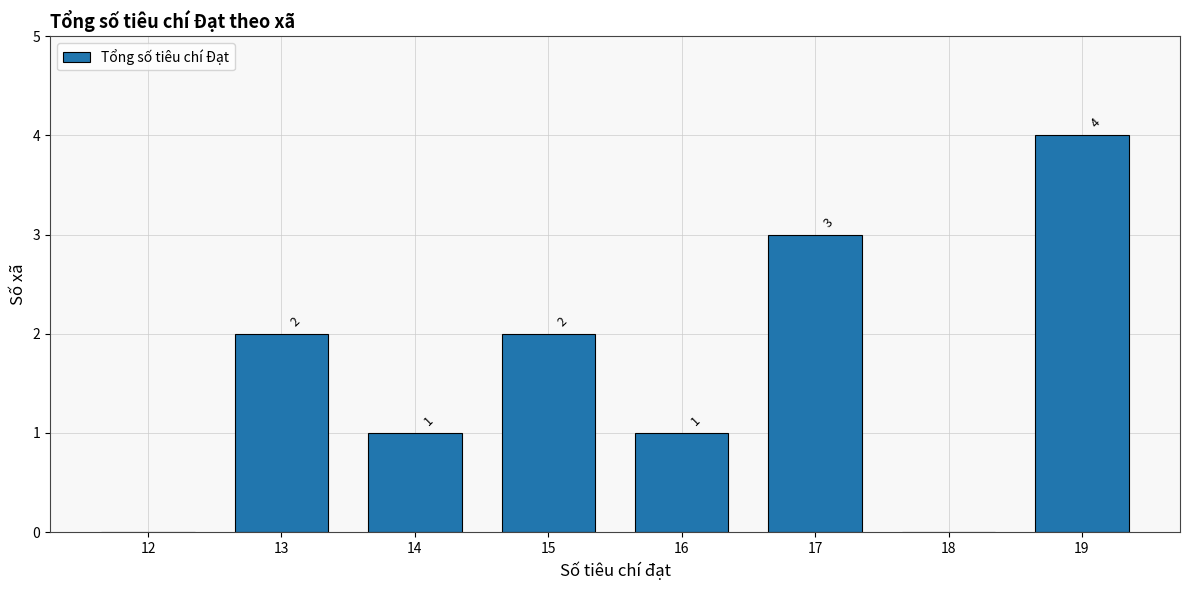

Reading left to right, list all the values displayed in this chart.

12=0	13=2	14=1	15=2	16=1	17=3	18=0	19=4